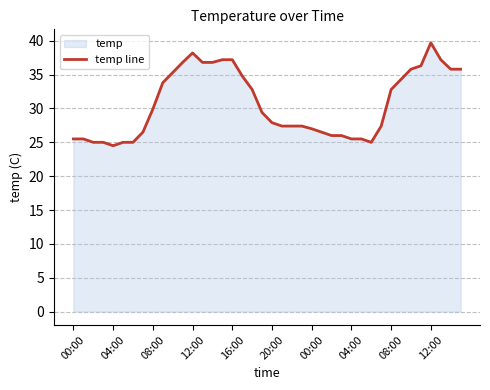

Does the chart have visible grid lines?

Yes